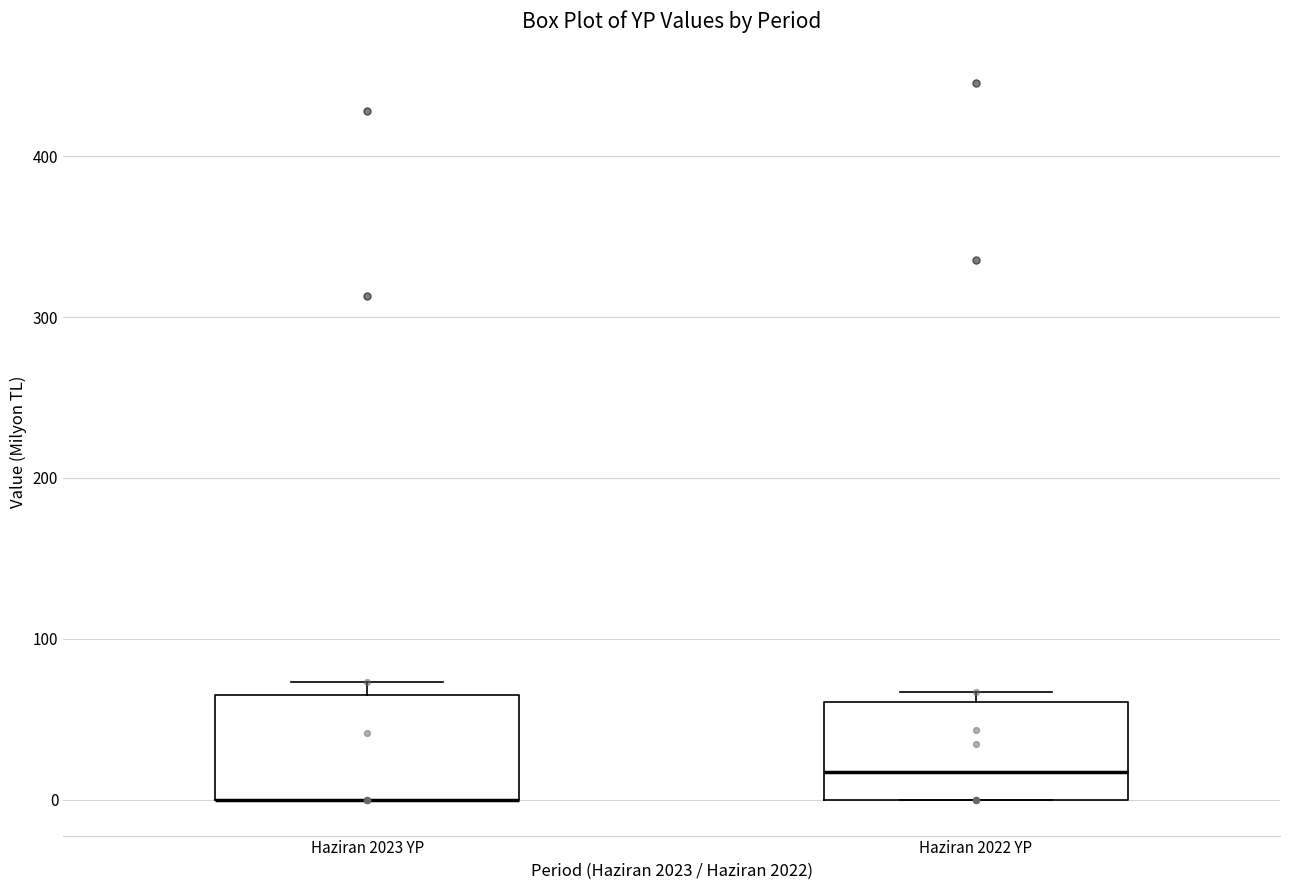

Reading left to right, read every box against the y-axis: the position of its median line, the range the box covers, and the ends of its whiskers. The values are not printed on the chart, so give them approximately, as read against the axis.

Haziran 2023 YP: median 0 (drawn on the box's lower edge), box 0 to 70, whiskers 0 to 70 (just above the box's upper edge)
Haziran 2022 YP: median 20, box 0 to 60, whiskers 0 to 70